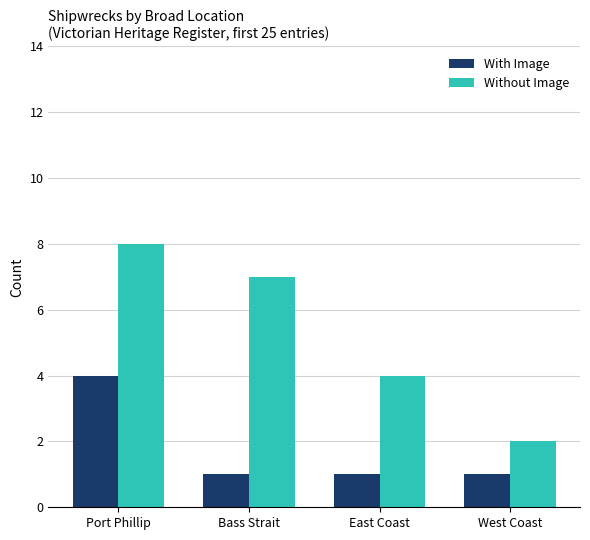

Count the Without Image values in the range 4 to 8.

3